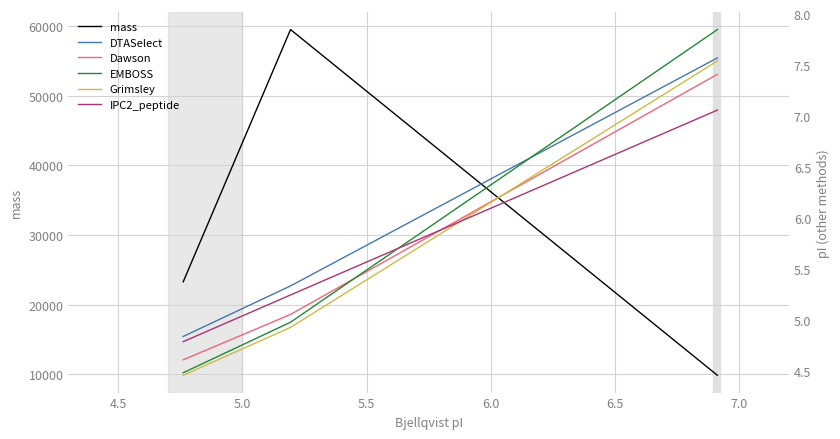

What is the lowest value of the mass series?

9877.5